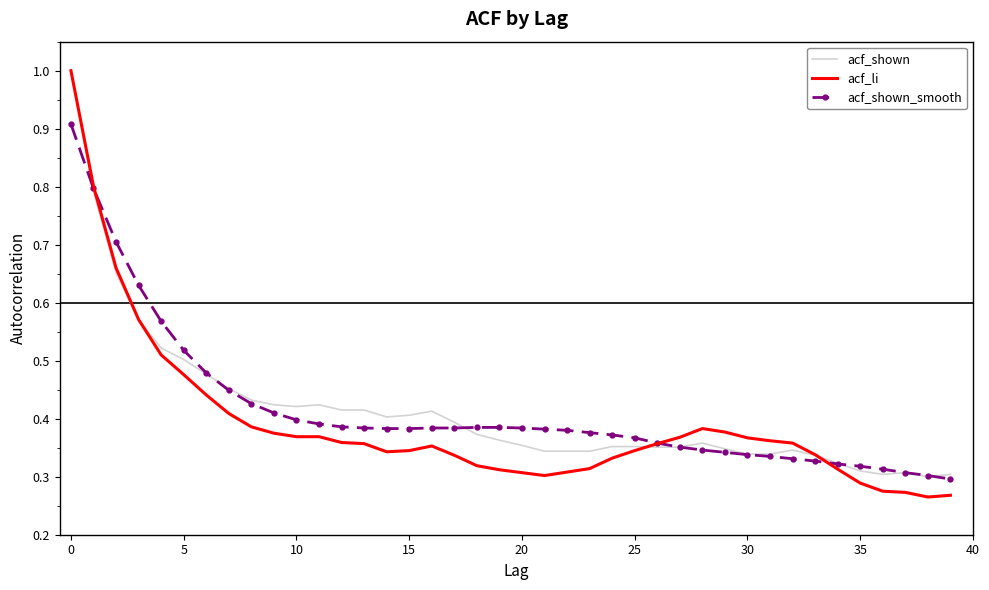

What is the maximum value for acf_shown_smooth?

0.9